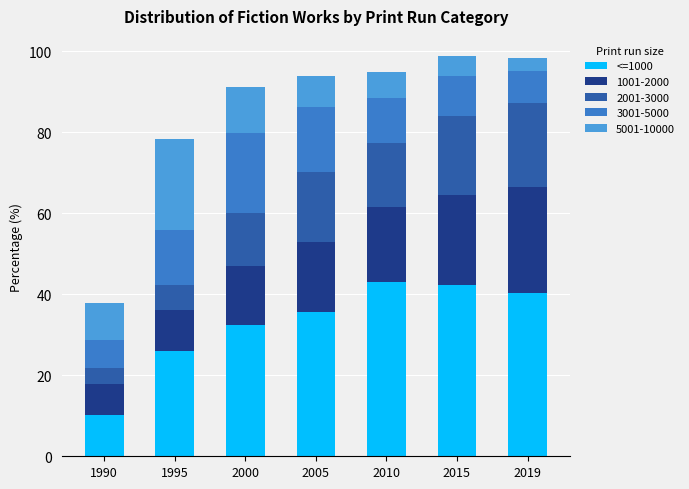

At which label does <=1000 reach its minimum?

1990